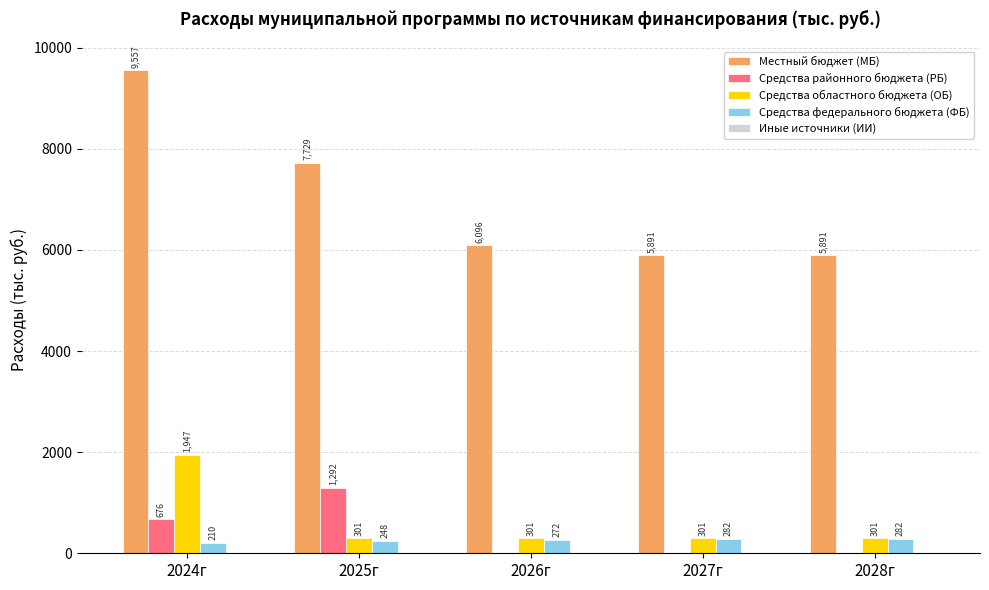

What is the sum of the Средства районного бюджета (РБ) values at 2025г and 2028г?

1292.4